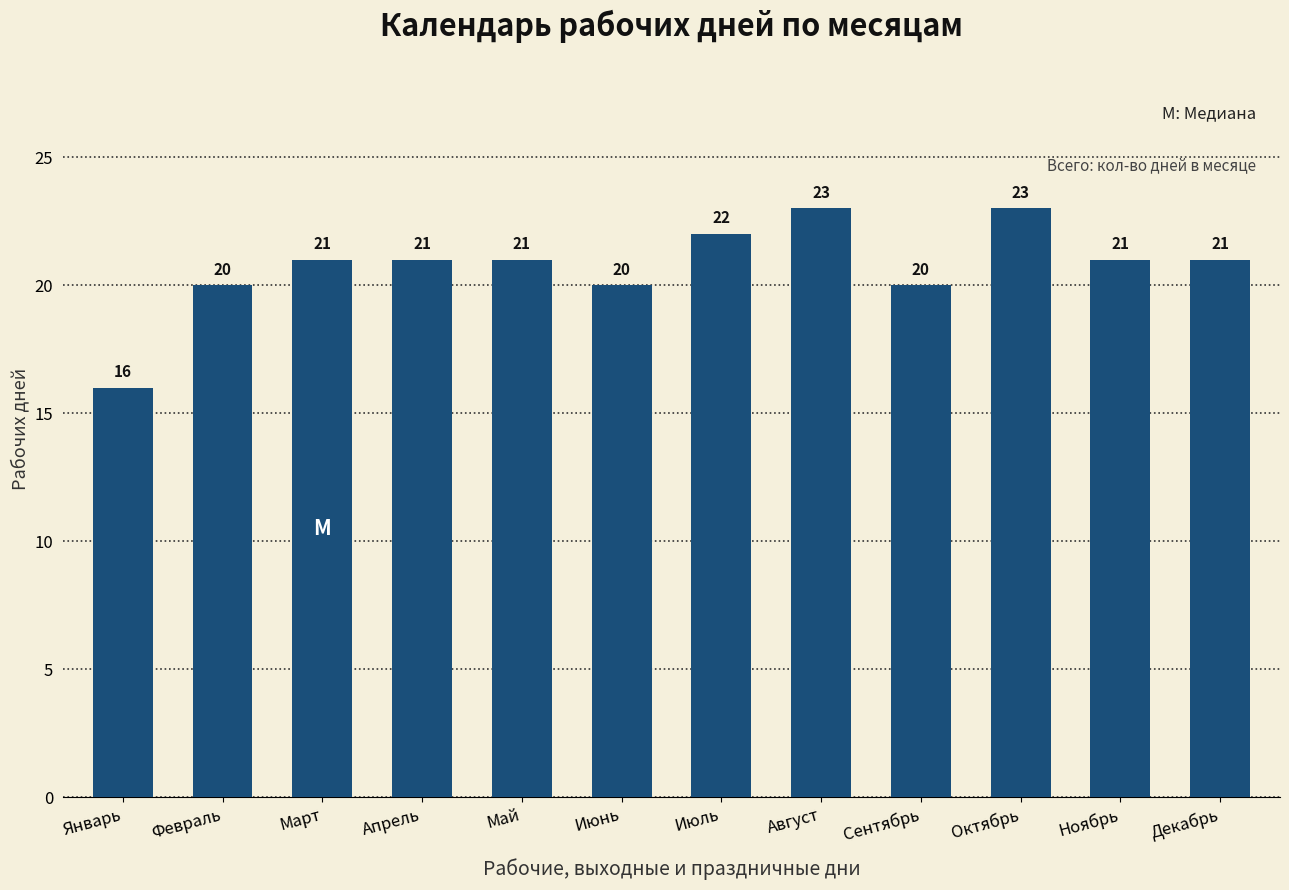

Approximately how many times larger is the value at Октябрь compared to Июль?

1.0